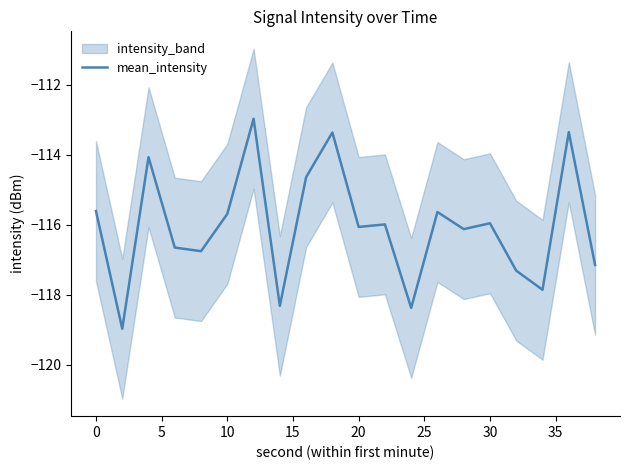

What is the average value?

-116.0